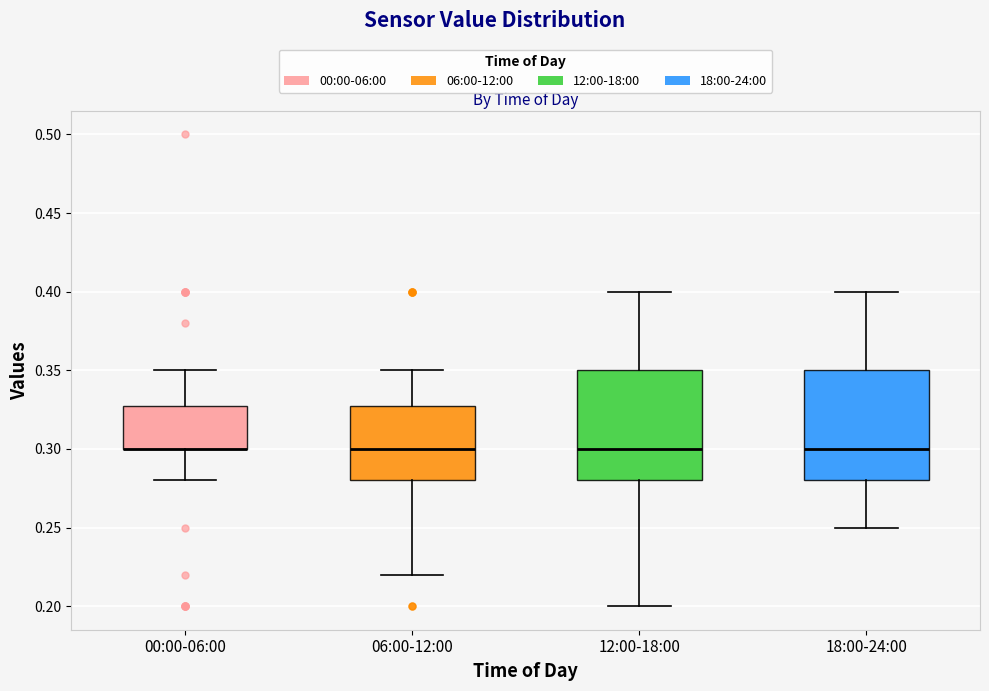

Reading left to right, read every box against the y-axis: the position of its median line, the range the box covers, and the ends of its whiskers. The values are not printed on the chart, so give them approximately, as read against the axis.

00:00-06:00: median 0.30 (drawn on the box's lower edge), box 0.30 to 0.33, whiskers 0.28 to 0.35
06:00-12:00: median 0.30, box 0.28 to 0.33, whiskers 0.22 to 0.35
12:00-18:00: median 0.30, box 0.28 to 0.35, whiskers 0.20 to 0.40
18:00-24:00: median 0.30, box 0.28 to 0.35, whiskers 0.25 to 0.40